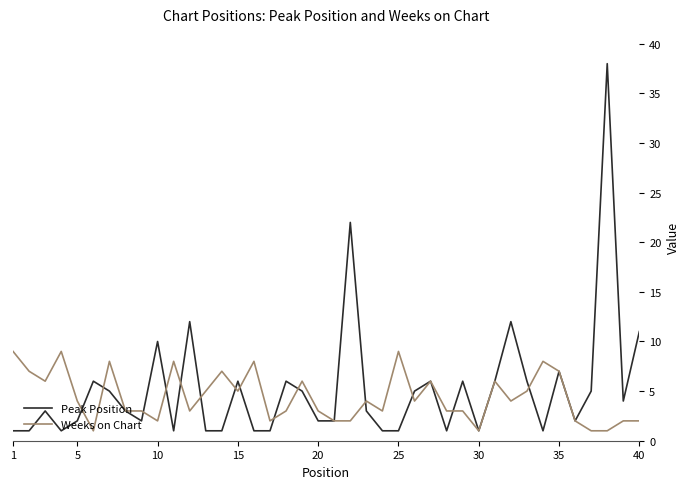

What is the maximum value for Peak Position?

38